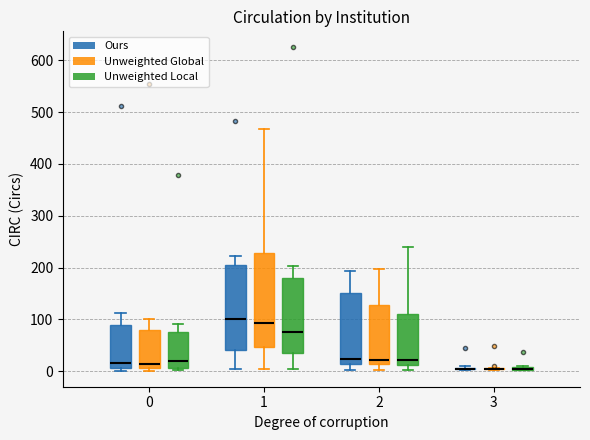

Where is the upper edge of the box for 3 (Unweighted Local) on the y-axis? The values are not printed on the chart, so give them approximately, as read against the axis.

10